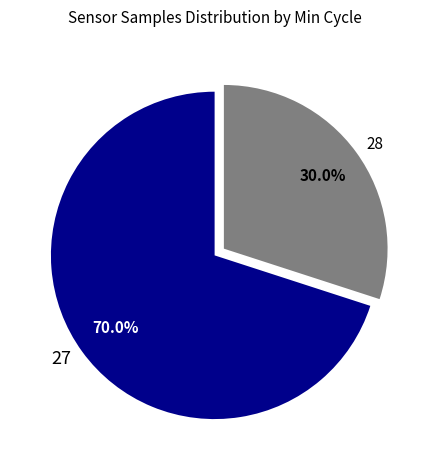

To the nearest percent, what portion does 27 represent?

70%